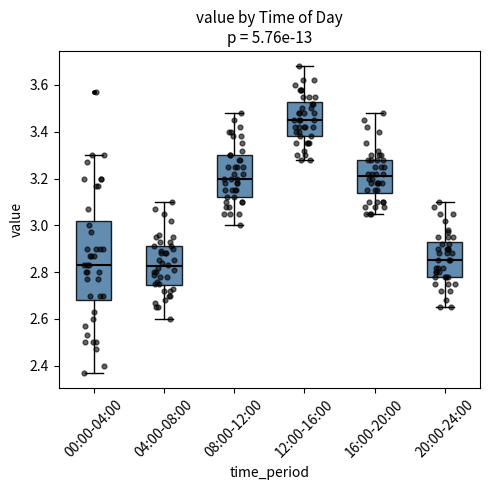

Reading left to right, read every box against the y-axis: the position of its median line, the range the box covers, and the ends of its whiskers. The values are not printed on the chart, so give them approximately, as read against the axis.

00:00-04:00: median 2.84, box 2.68 to 3.02, whiskers 2.38 to 3.30
04:00-08:00: median 2.82, box 2.74 to 2.92, whiskers 2.60 to 3.10
08:00-12:00: median 3.20, box 3.12 to 3.30, whiskers 3.00 to 3.48
12:00-16:00: median 3.46, box 3.38 to 3.52, whiskers 3.28 to 3.68
16:00-20:00: median 3.22, box 3.14 to 3.28, whiskers 3.06 to 3.48
20:00-24:00: median 2.86, box 2.78 to 2.92, whiskers 2.66 to 3.10